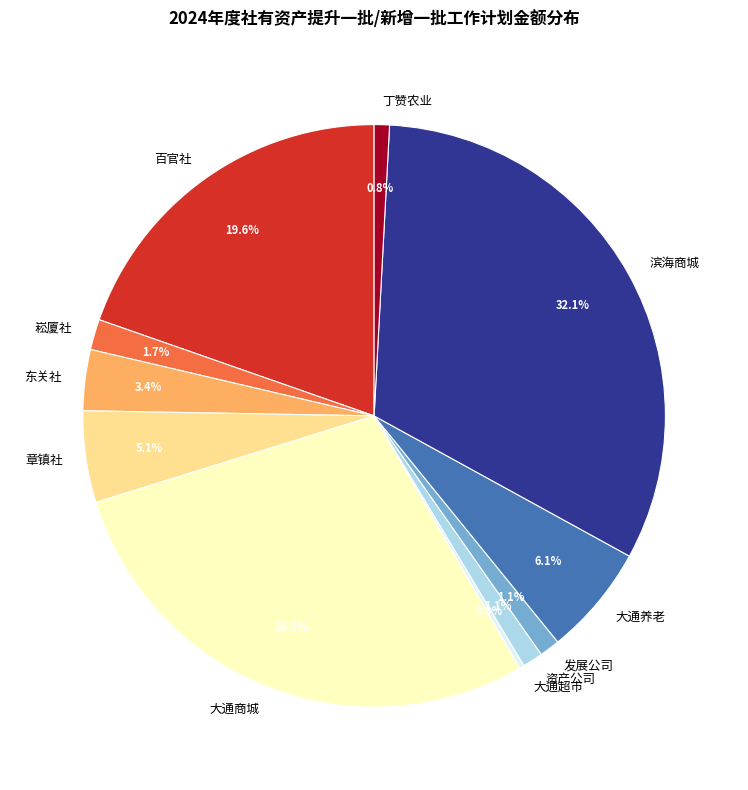

Which slice is the largest?

滨海商城